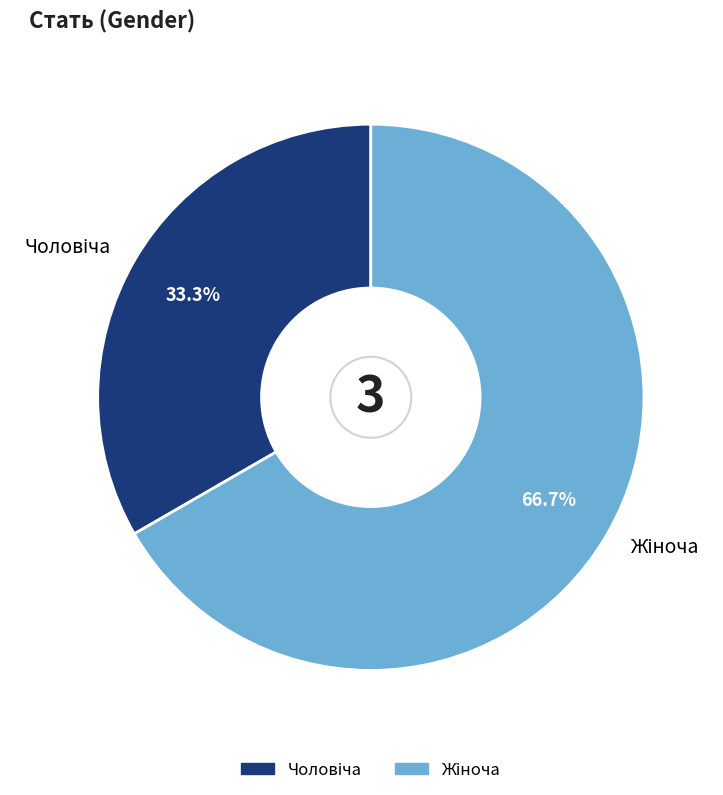

What percentage is NOT represented by Жіноча?

33.3%